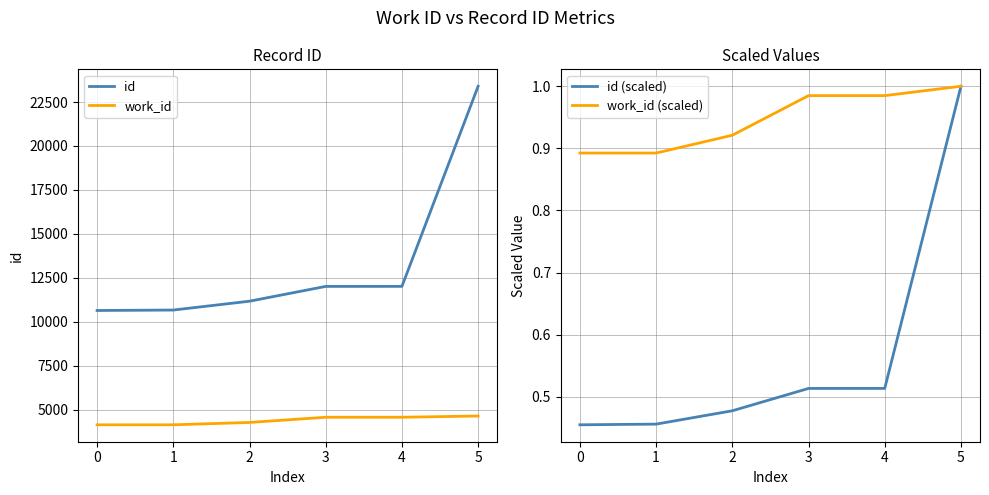

What is the lowest value of the work_id series?

4141